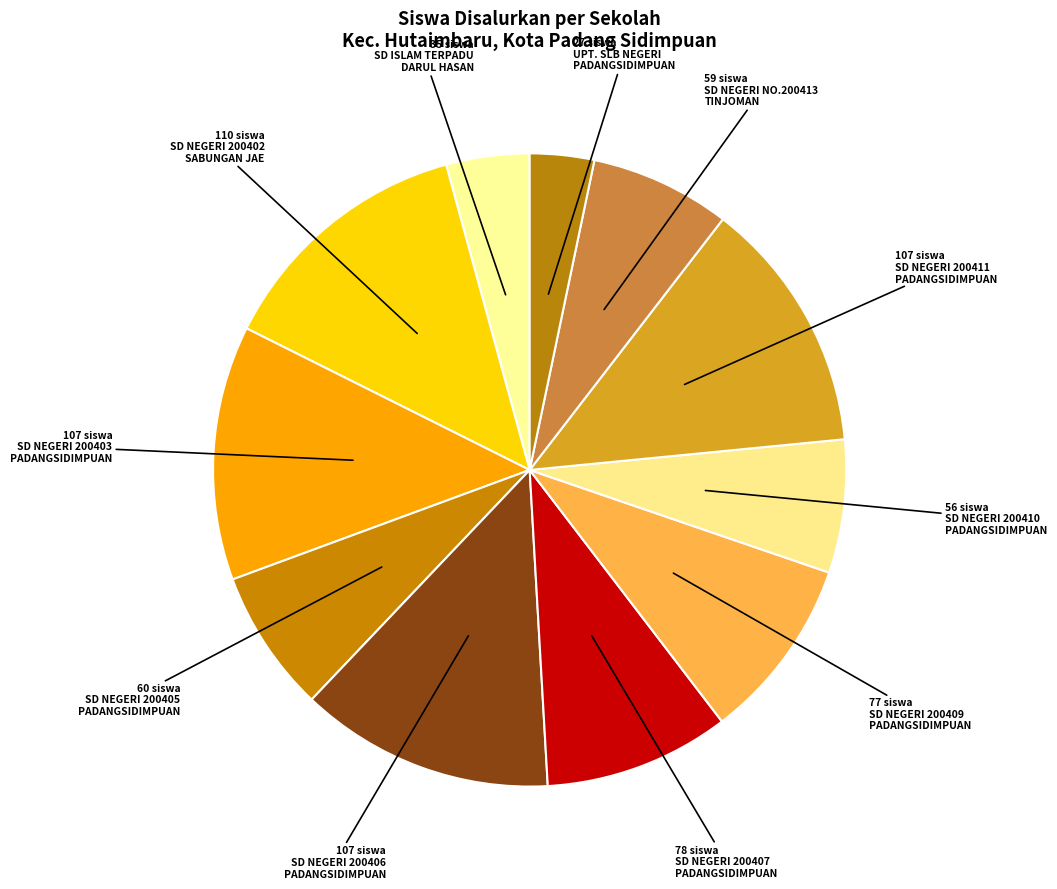

Is there a majority slice in this chart?

No